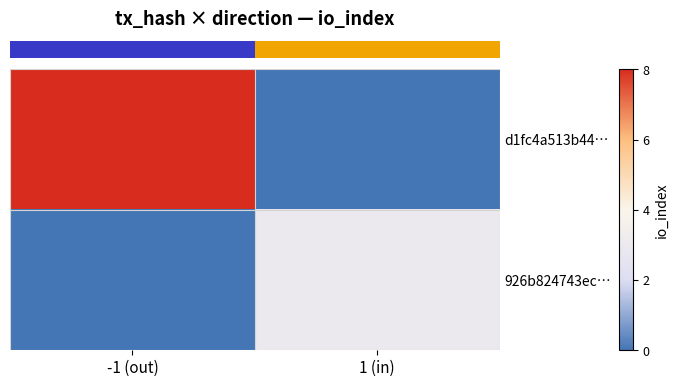

At how many categories does at least one series exceed 5?

1